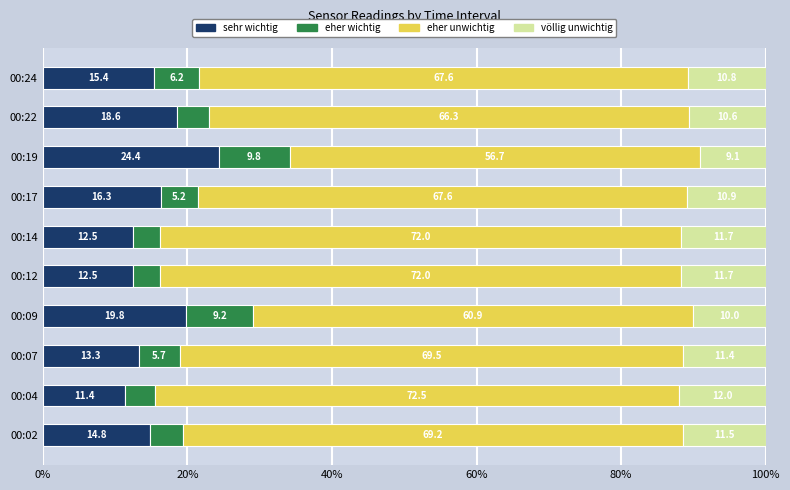

What is the total value across all series at 00:12?

100.0